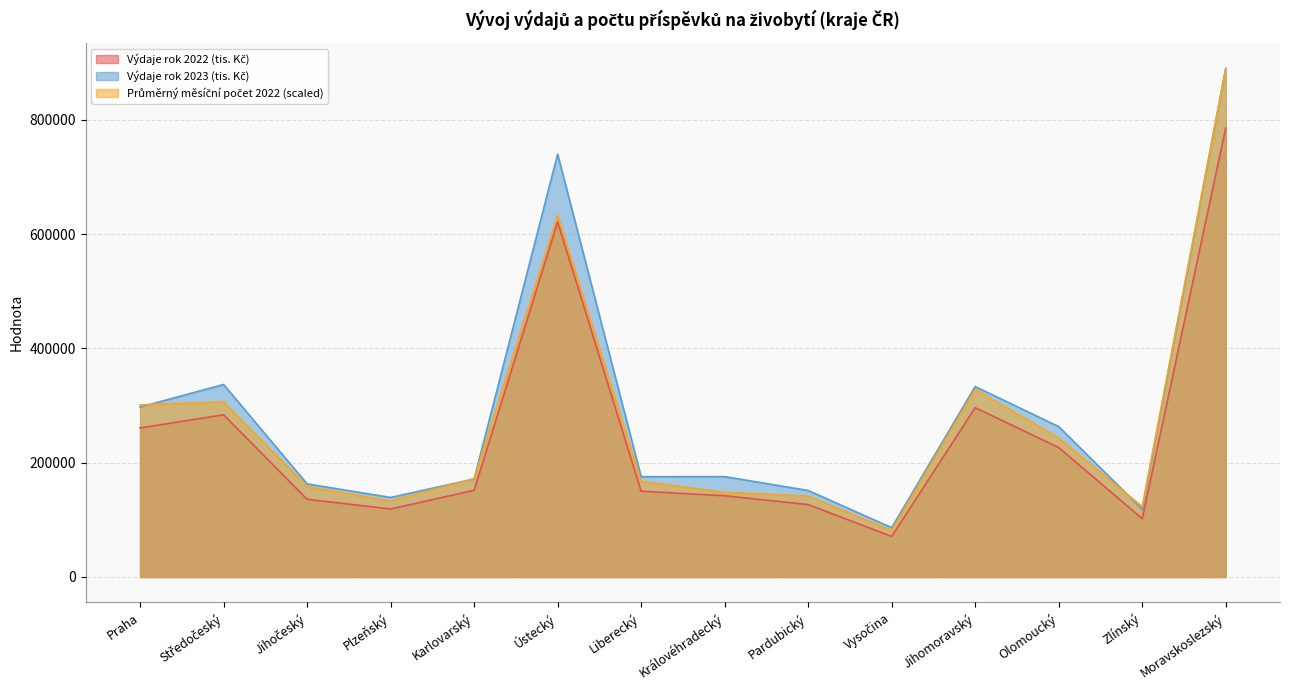

Which series has the largest range (max minus min)?

Průměrný měsíční počet 2022